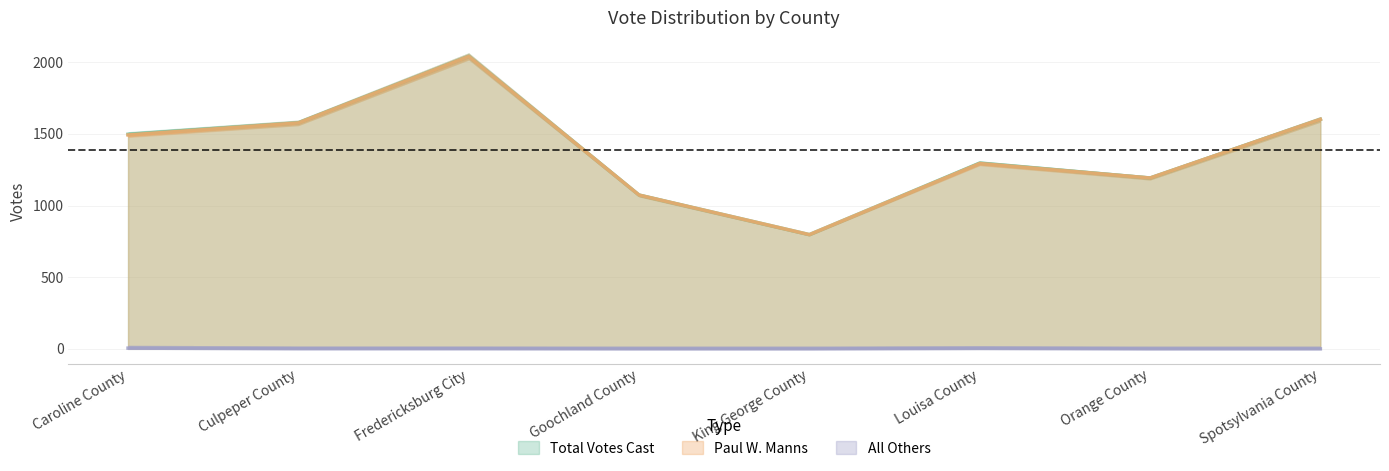

What is the sum of the All Others values at Fredericksburg City and King George County?

1